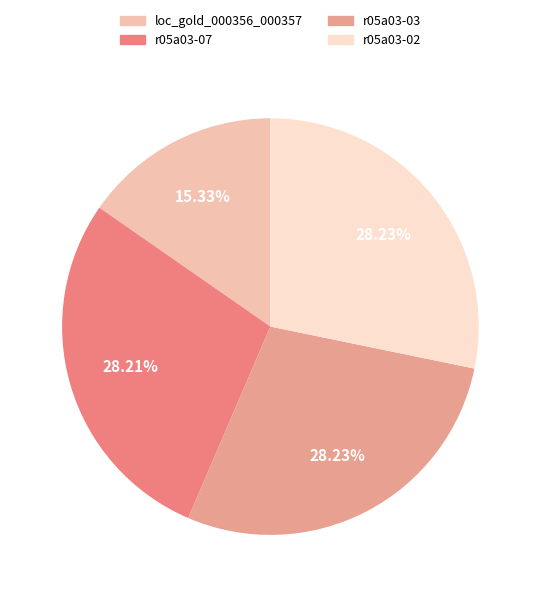

Does any single category account for the majority?

No